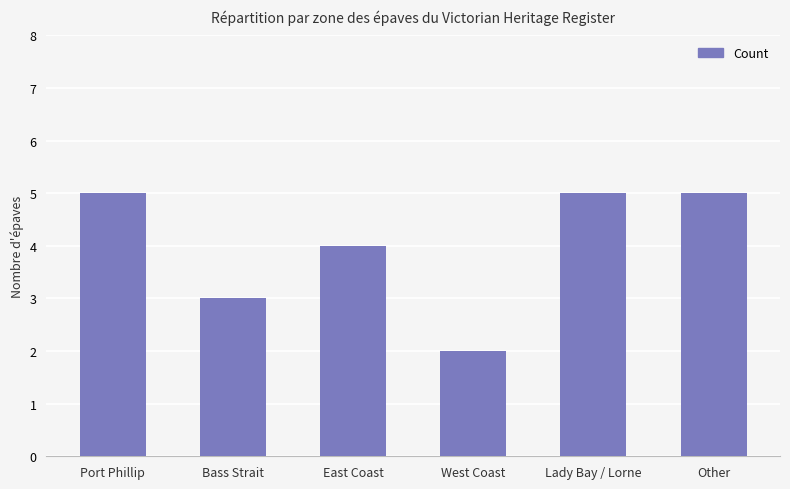

The chart shows a value of 1 at West Coast. True or false?

False